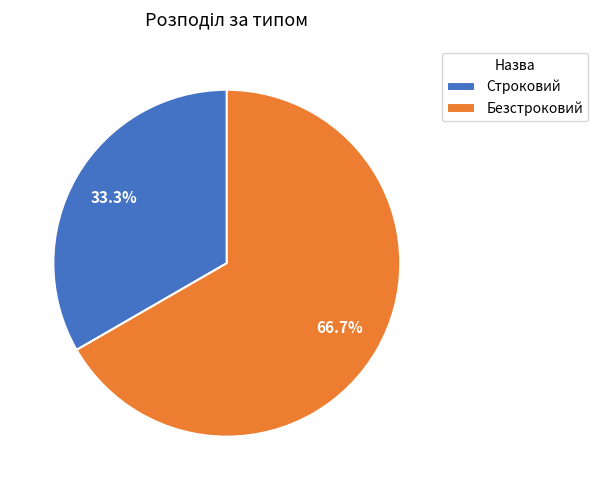

To the nearest percent, what percentage of the pie is Строковий?

33%